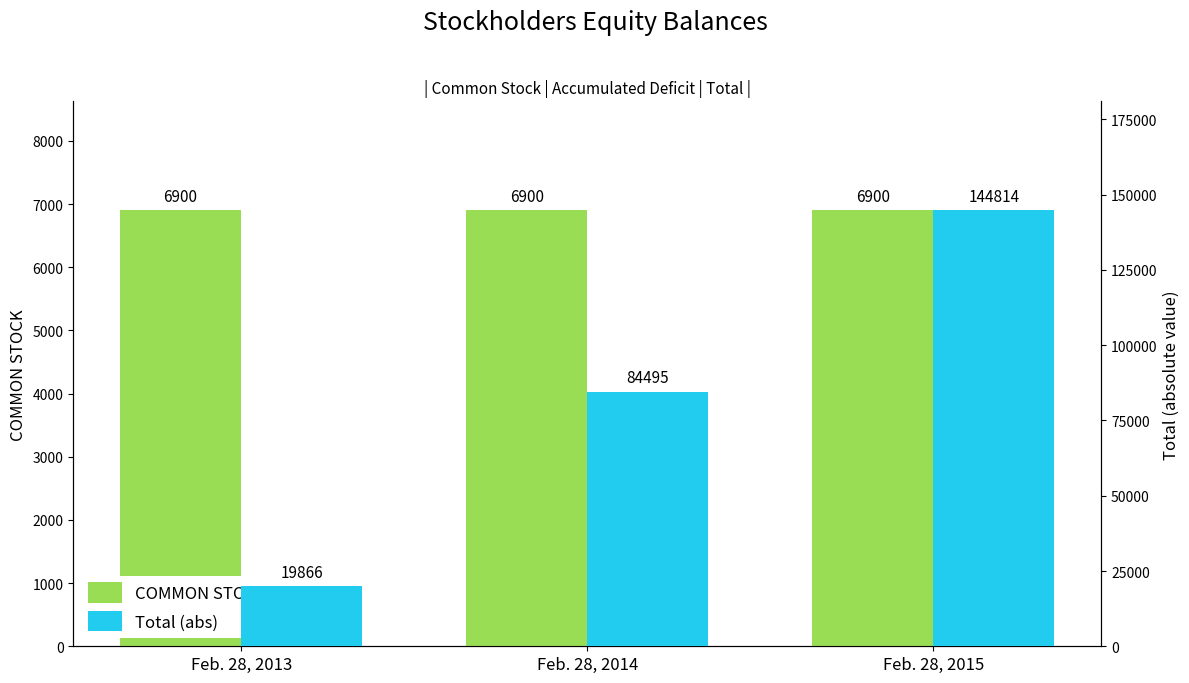

Is the value of Total (abs) at Feb. 28, 2015 greater than the value of COMMON STOCK at Feb. 28, 2014?

Yes